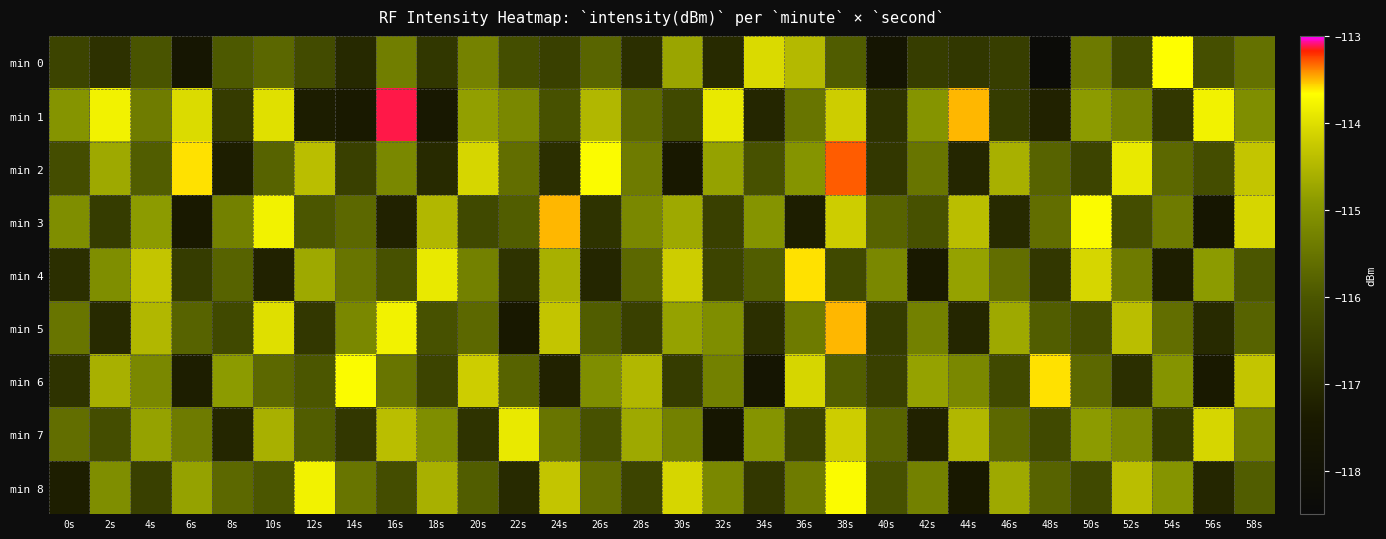

What is the difference between the highest and lowest values at 18s?

3.6